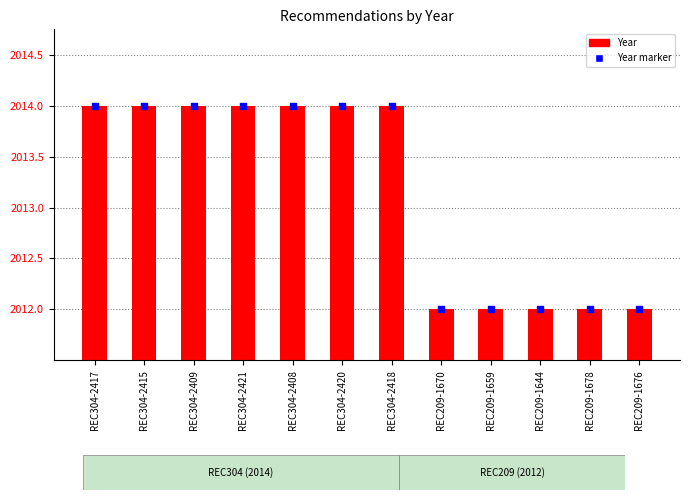

Which series contains the highest Y value?

Year